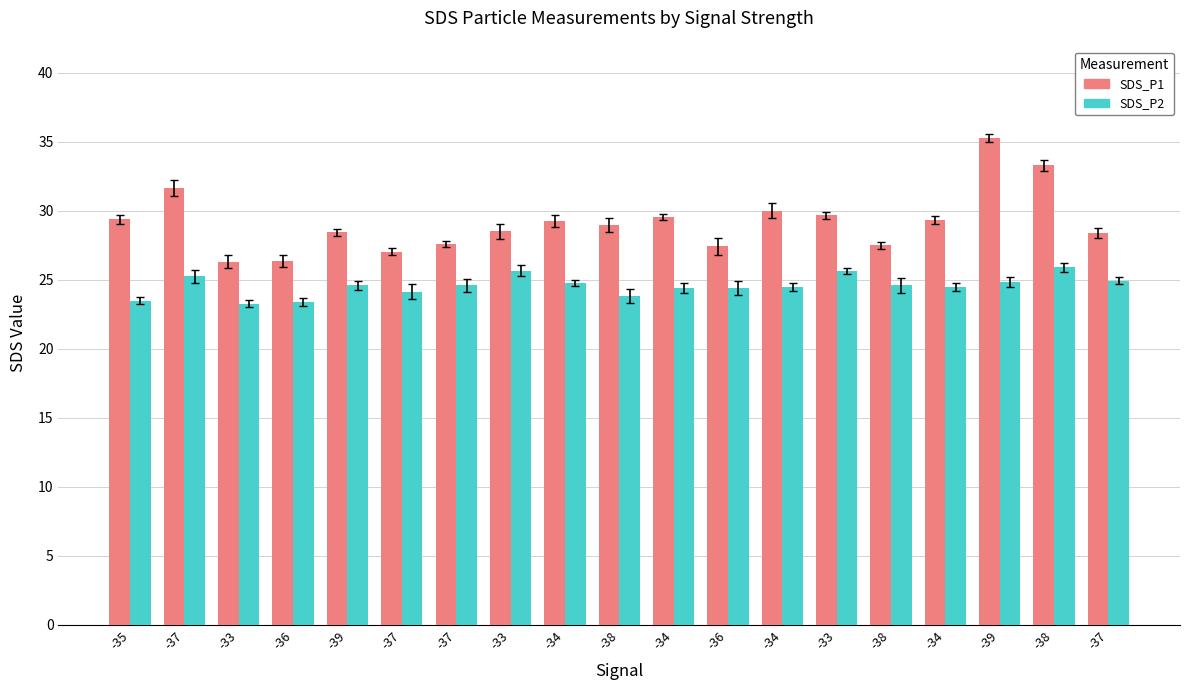

What are all the series names shown in the legend?

SDS_P1, SDS_P2